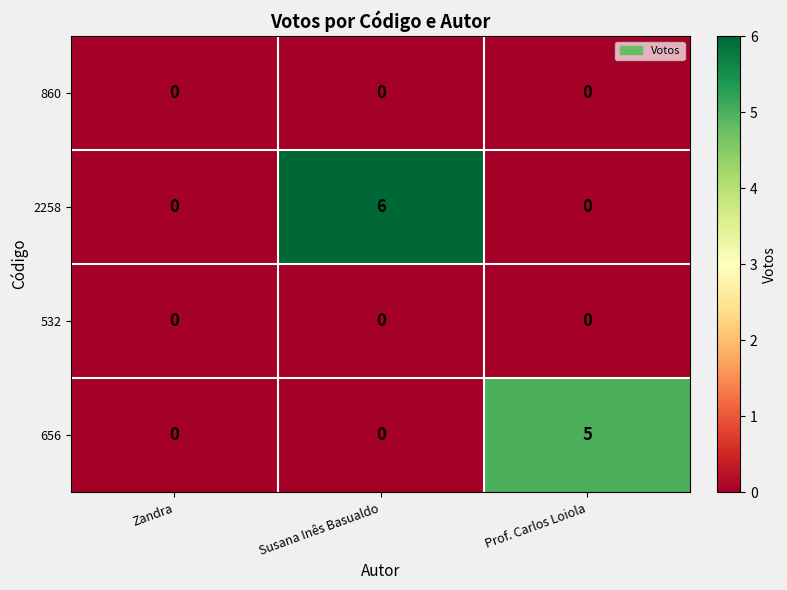

At which category is the sum across all series the highest?

Susana Inês Basualdo